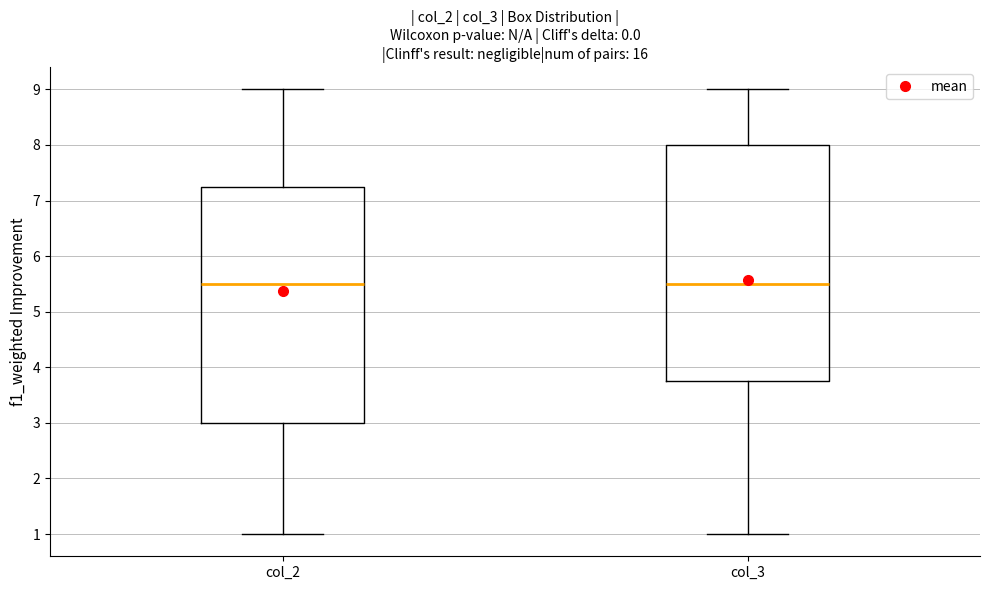

Where does the lower whisker of the box for col_3 end on the y-axis? The values are not printed on the chart, so give them approximately, as read against the axis.

1.0